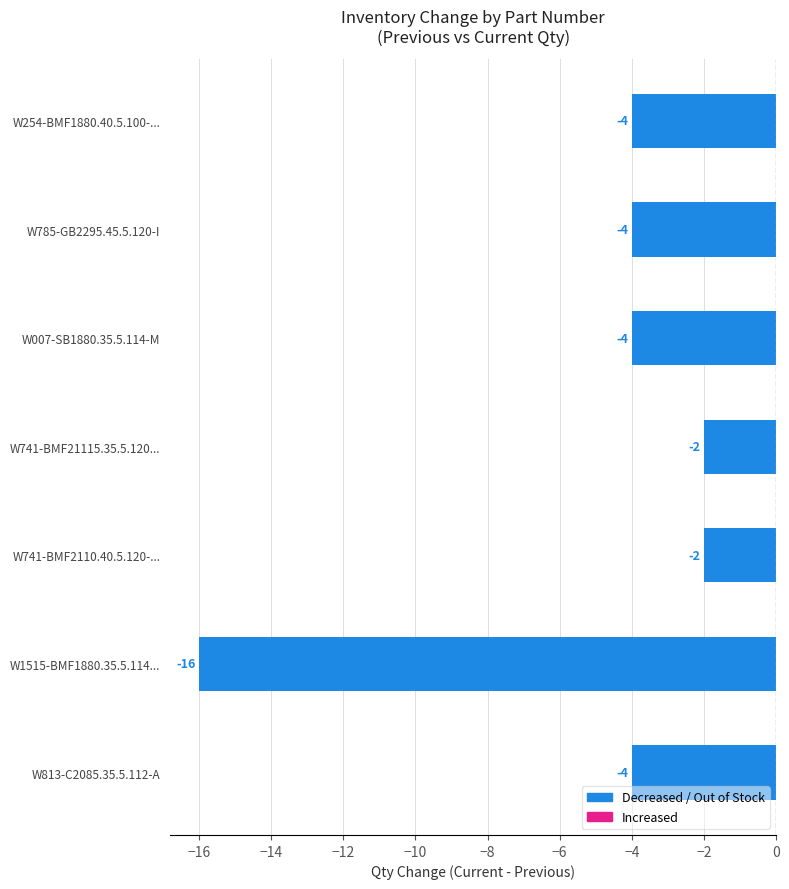

Count the values in the range -4 to -2.

6